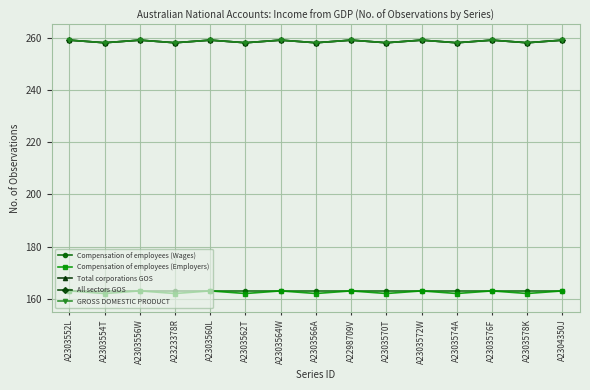

What is the difference between the maximum and minimum values in the All sectors GOS series?

1